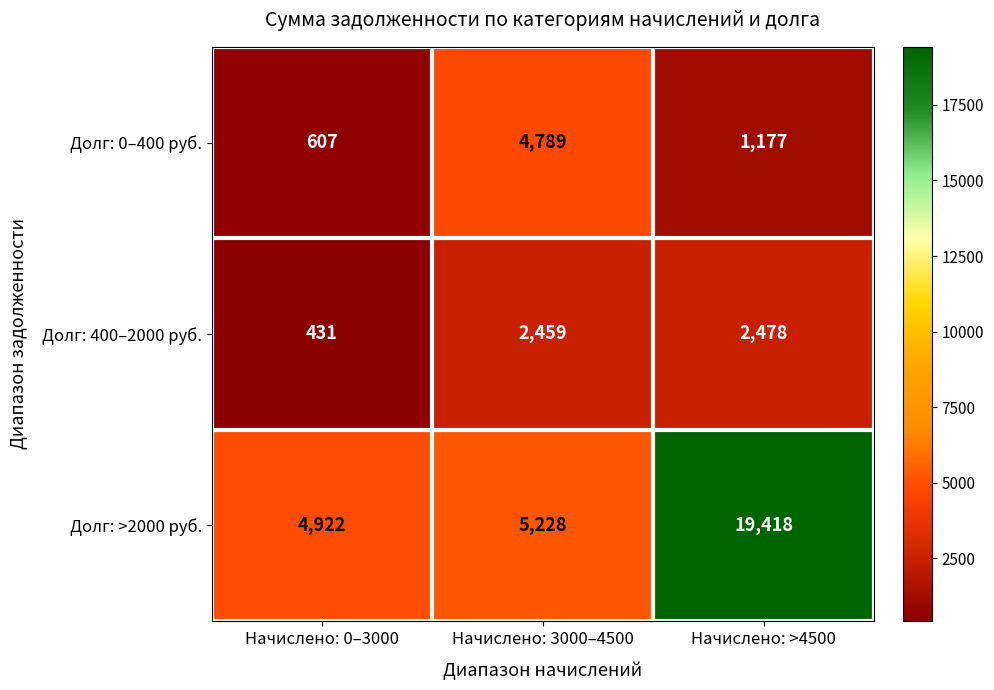

What is the maximum value shown in the chart?

19418